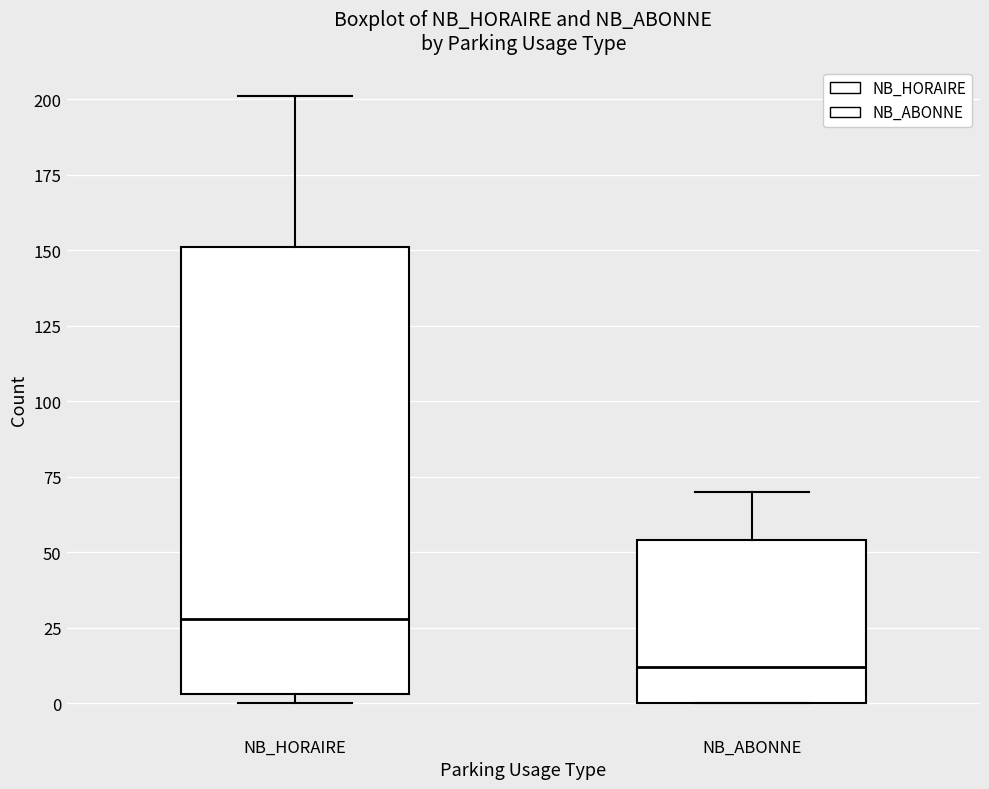

Where does the median line of the box for NB_ABONNE sit on the y-axis? The values are not printed on the chart, so give them approximately, as read against the axis.

10